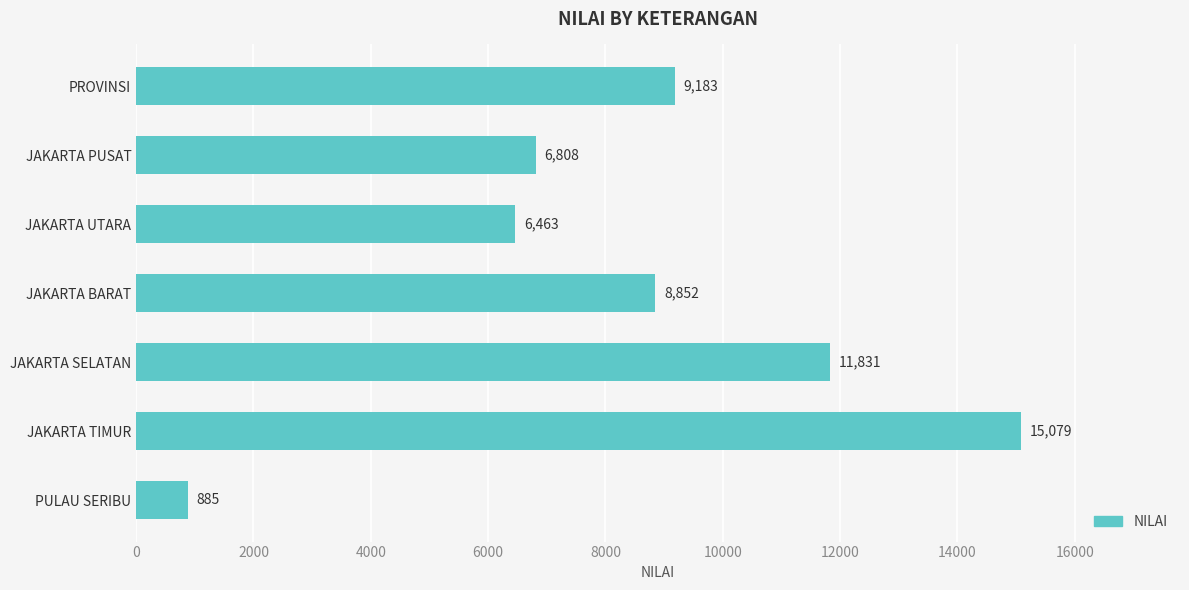

Rank the categories by value from highest to lowest.

JAKARTA TIMUR, JAKARTA SELATAN, PROVINSI, JAKARTA BARAT, JAKARTA PUSAT, JAKARTA UTARA, PULAU SERIBU